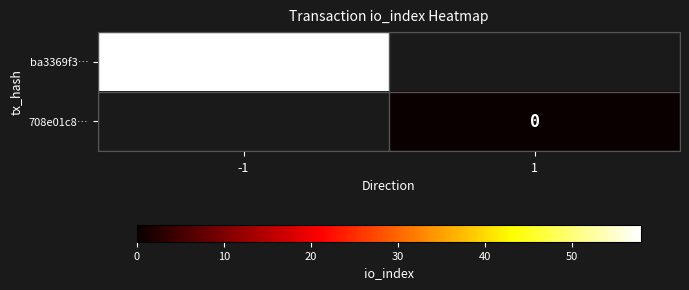

Is the value of 708e01c8… at -1 greater than the value of ba3369f3… at 1?

No